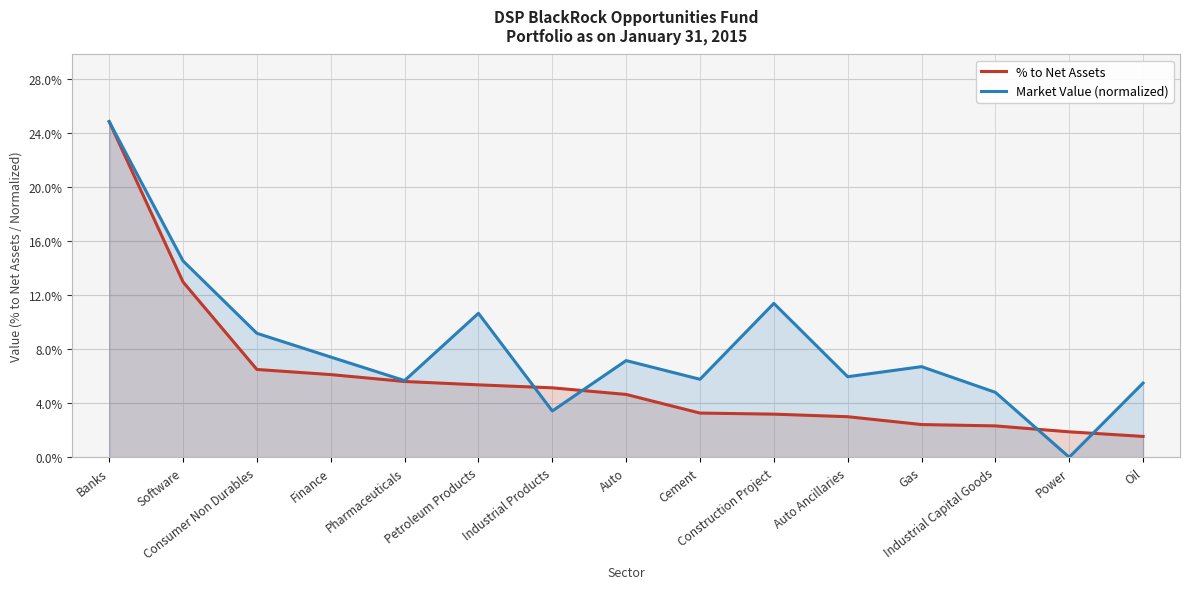

Between which two adjacent categories do Market Value (normalized) and % to Net Assets first intersect?

Petroleum Products and Industrial Products